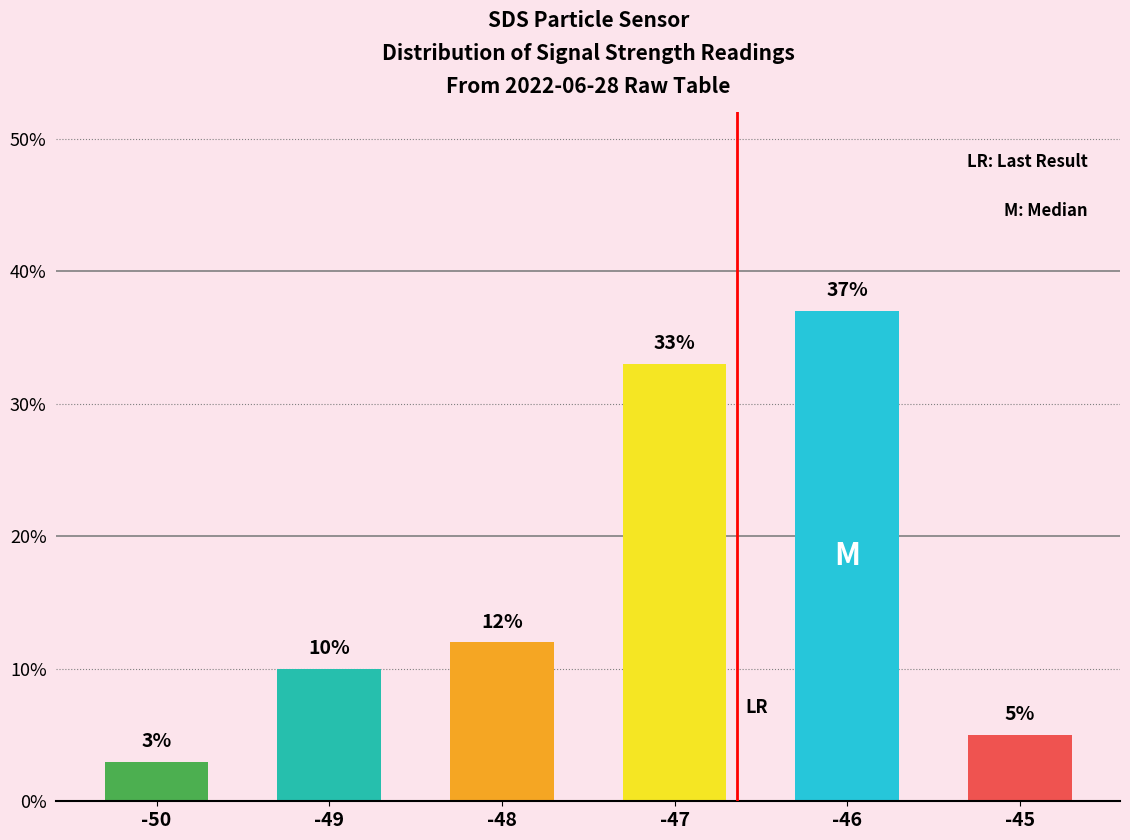

Reading left to right, transcribe all the data shown in this chart.

-50=3	-49=10	-48=12	-47=33	-46=37	-45=5